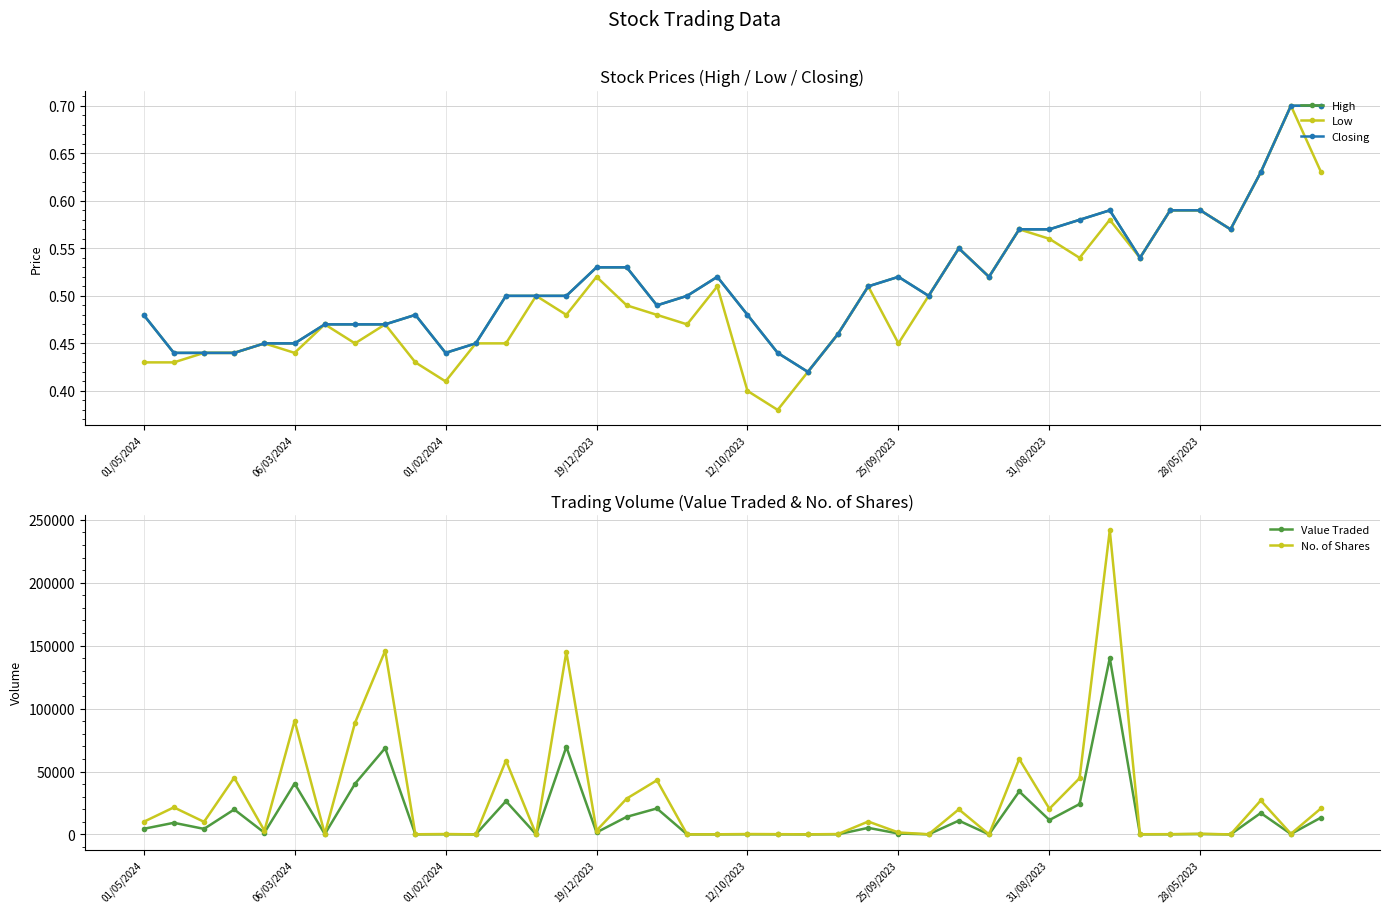

True or false: Closing and Low cross at least once.

False